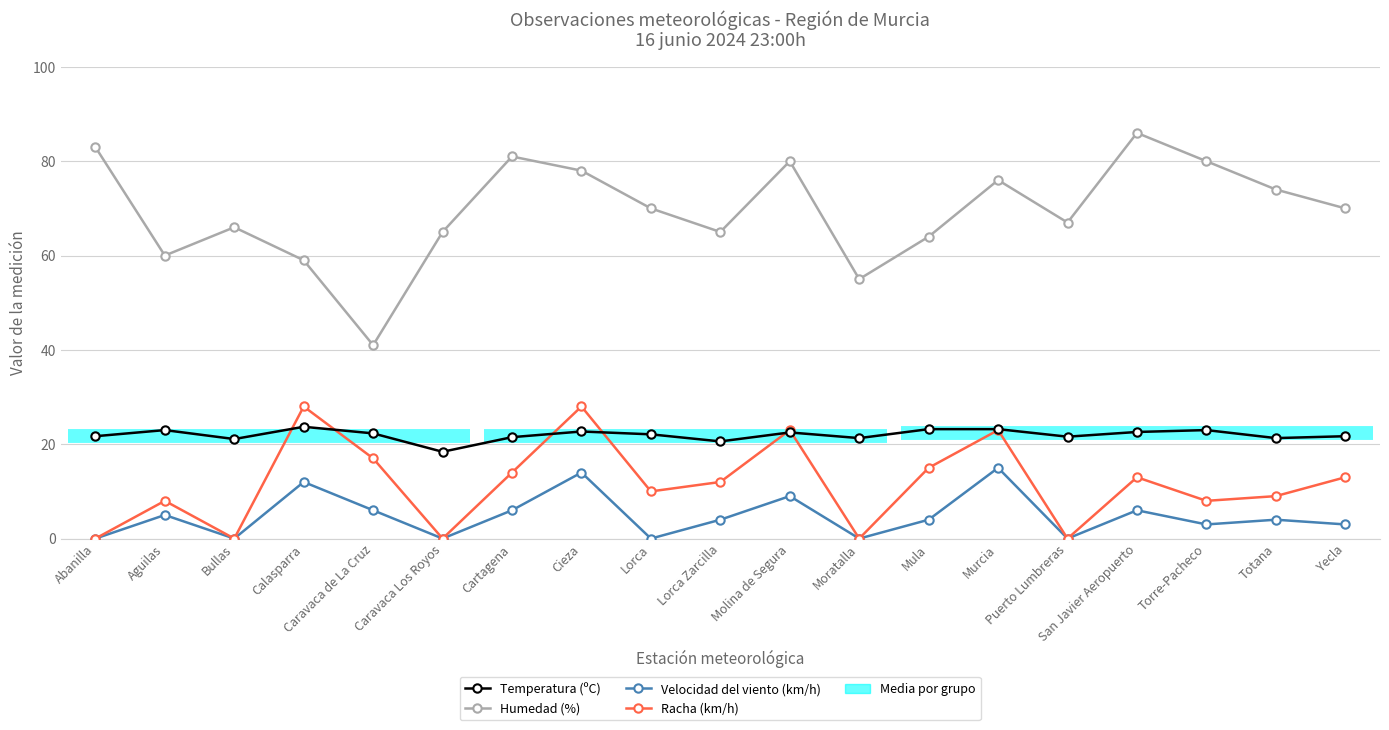

What is the difference between the highest and lowest values at Lorca?

70.0